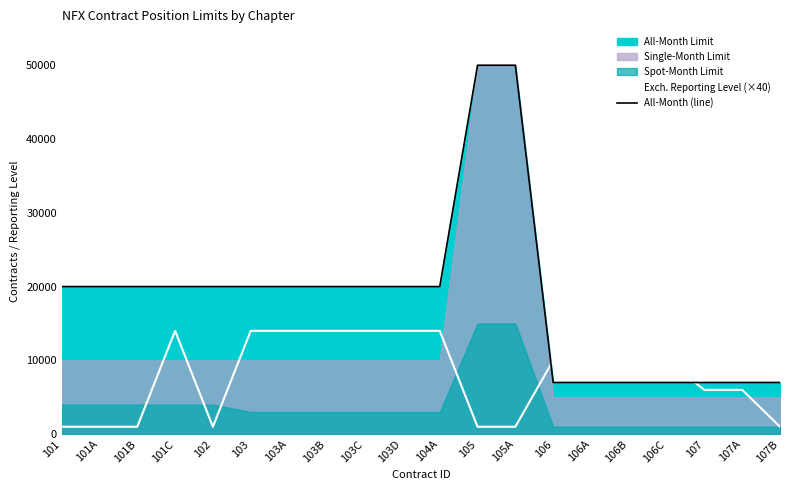

How many values in the All-Month (line) series are below 20000?

7